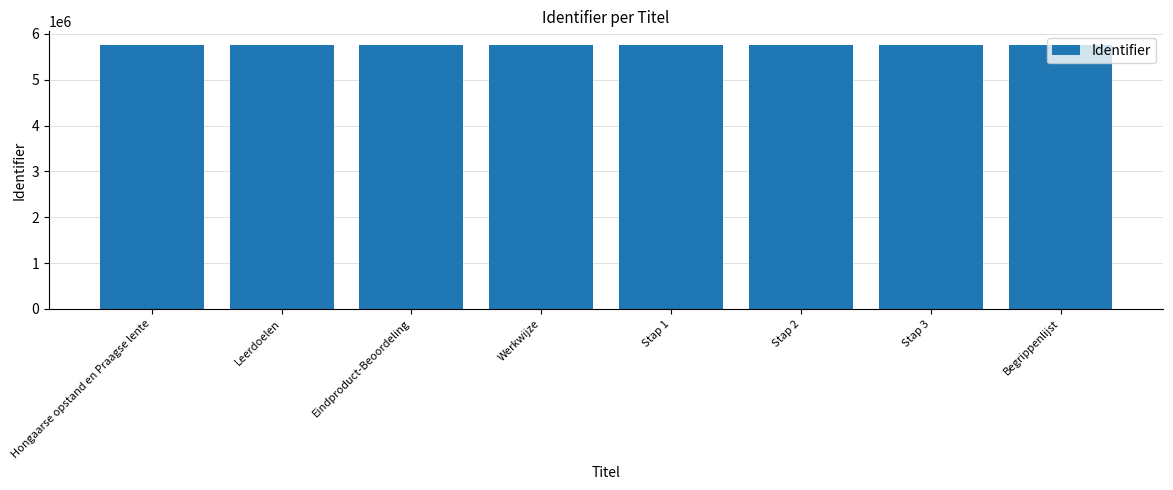

What is the sum of all values?

46134599